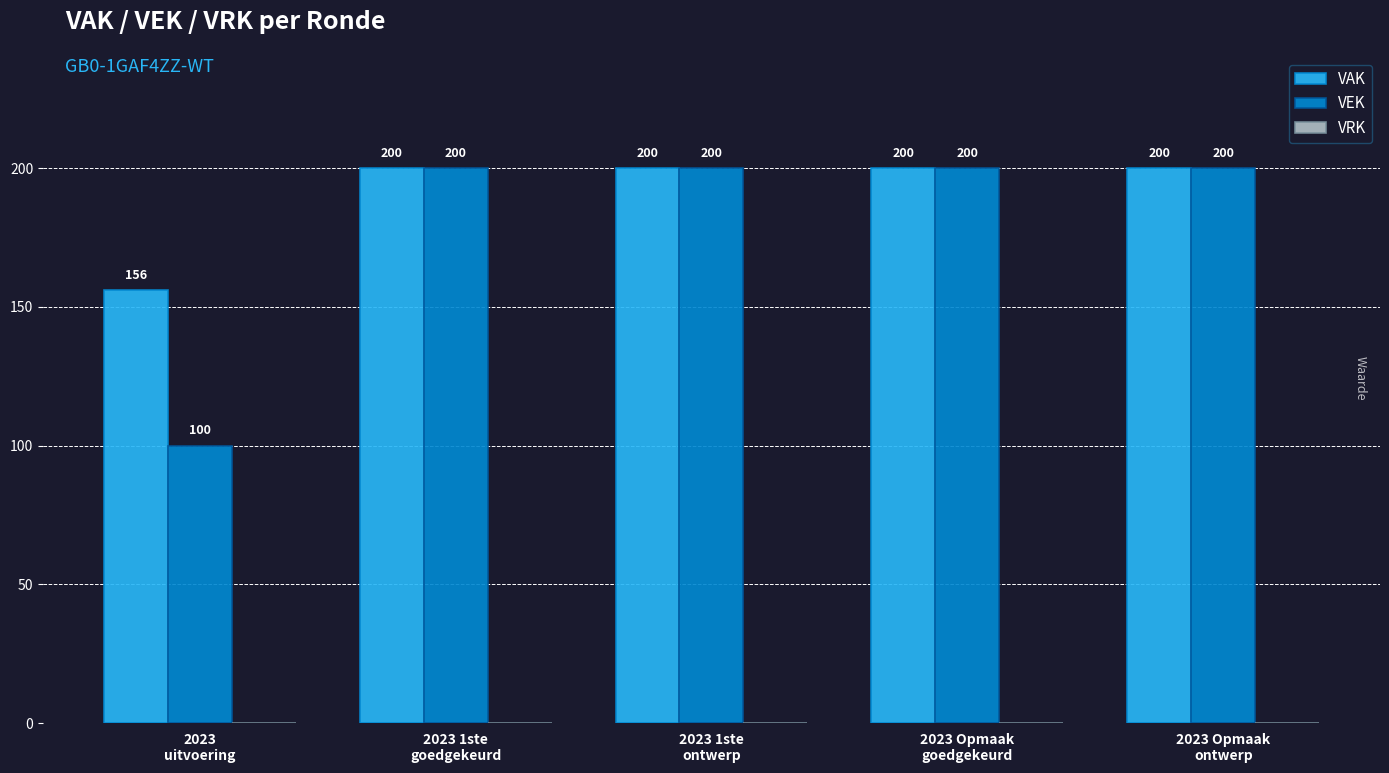

Which series has the widest spread of values?

VEK